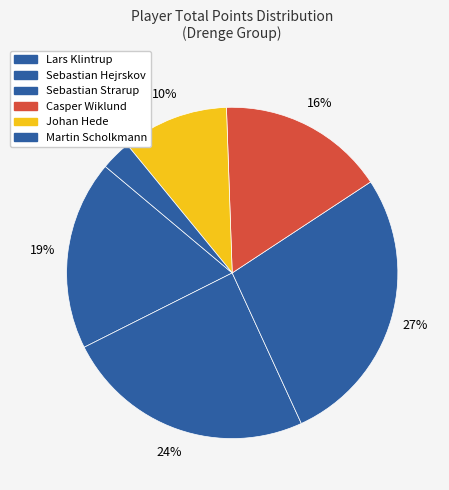

Combined, do Martin Scholkmann and Casper Wiklund account for over 50%?

No